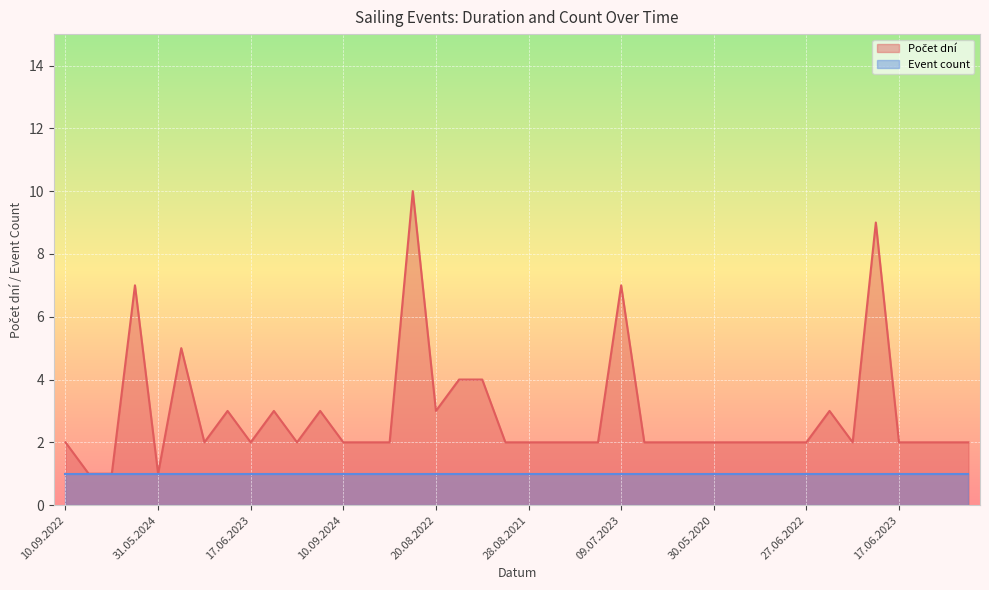

Read the value at 04.11.2023.

1